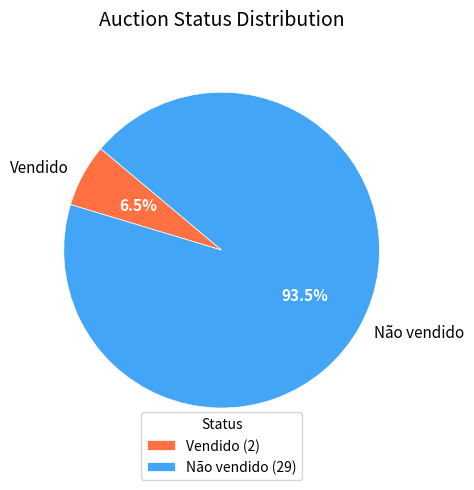

Count the number of slices in the pie.

2